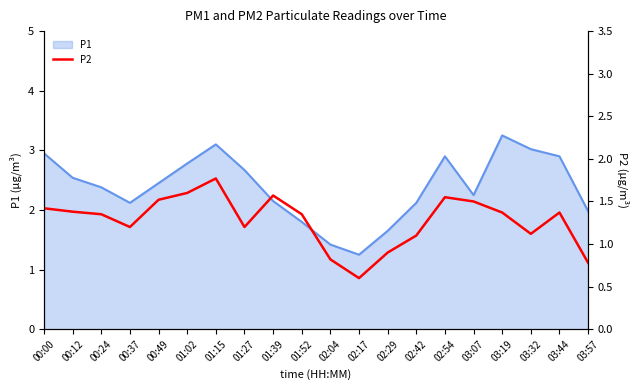

What is the label of the 3rd point from the left?

00:24